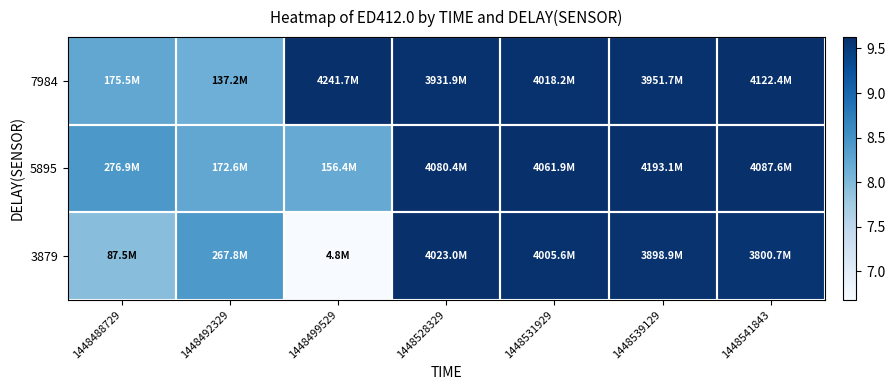

At which category is the sum across all series the highest?

1448531929